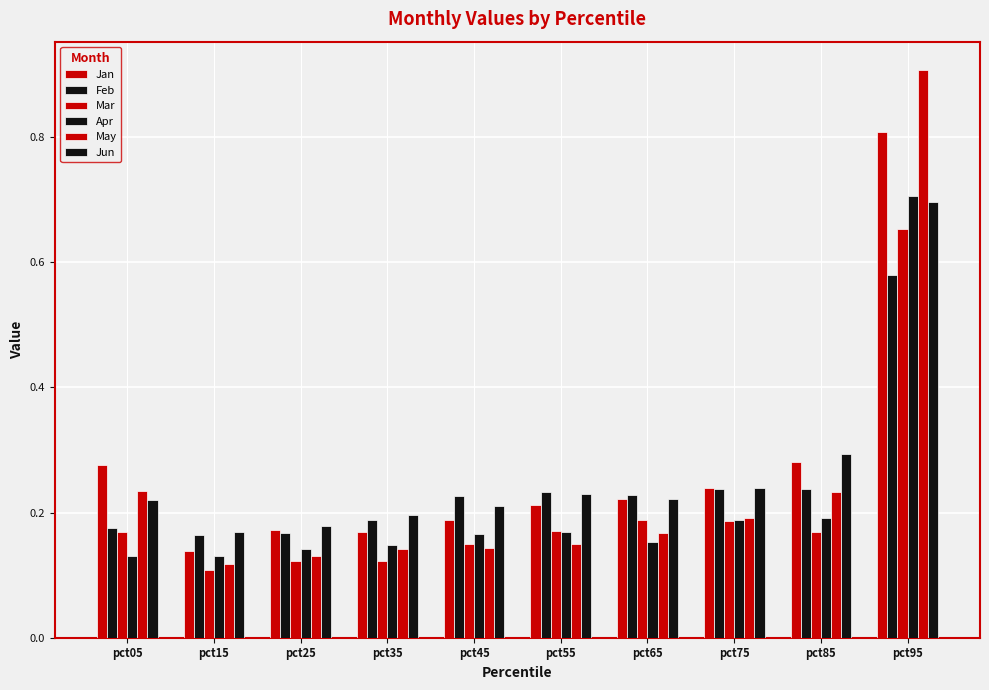

Are the bars grouped side by side (vs. stacked)?

Yes